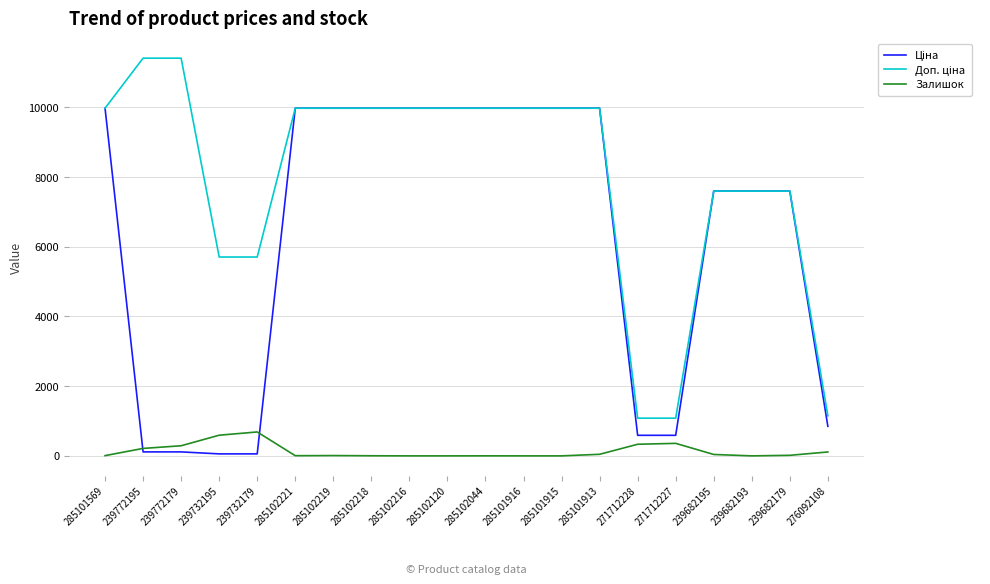

What is the total value across all series at 285102120?

19950.0